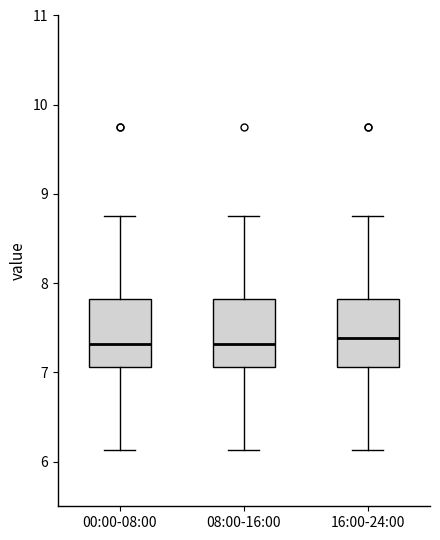

Reading left to right, read every box against the y-axis: the position of its median line, the range the box covers, and the ends of its whiskers. The values are not printed on the chart, so give them approximately, as read against the axis.

00:00-08:00: median 7.3, box 7.1 to 7.8, whiskers 6.1 to 8.8
08:00-16:00: median 7.3, box 7.1 to 7.8, whiskers 6.1 to 8.8
16:00-24:00: median 7.4, box 7.1 to 7.8, whiskers 6.1 to 8.8